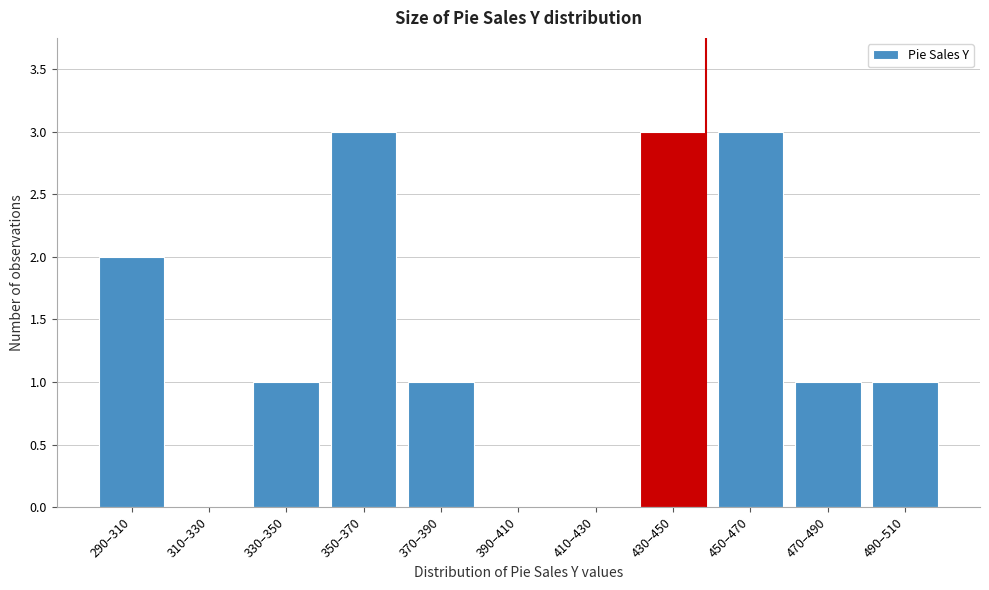

Reading left to right, transcribe all the data shown in this chart.

290–310=2	310–330=0	330–350=1	350–370=3	370–390=1	390–410=0	410–430=0	430–450=3	450–470=3	470–490=1	490–510=1